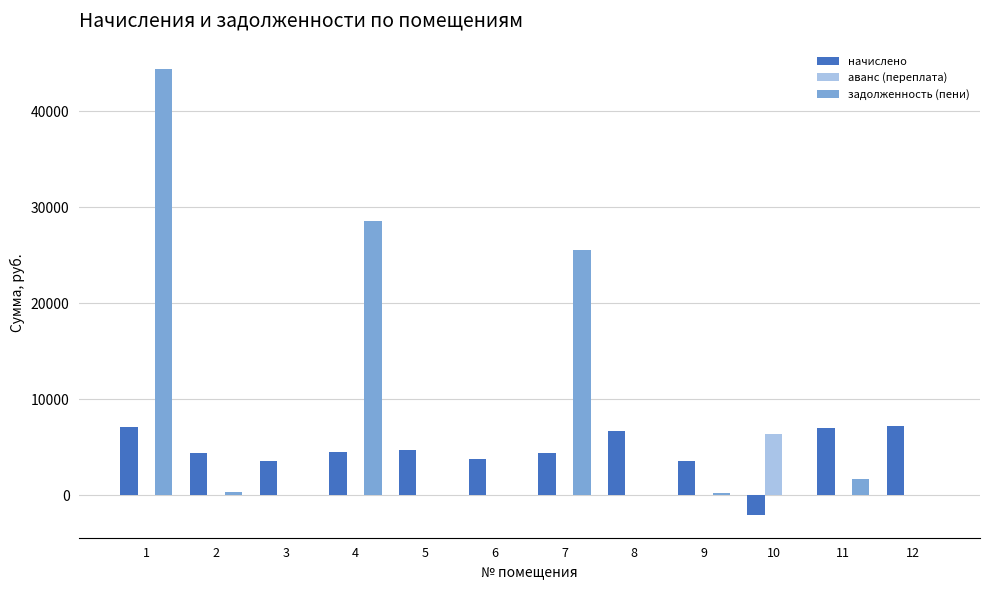

What is the sum of the задолженность (пени) values at 9 and 11?

1950.6